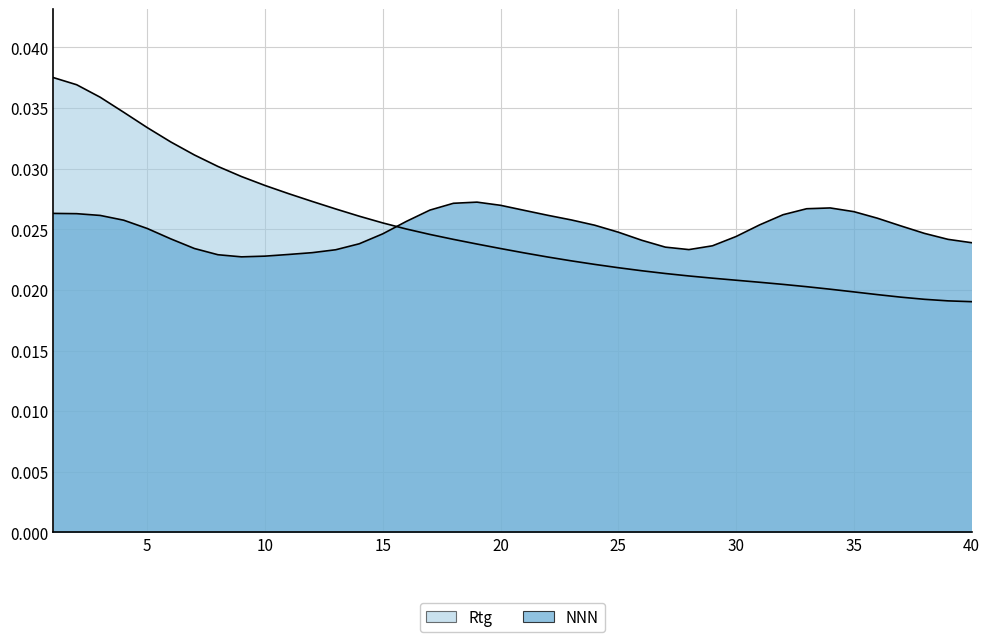

Which label corresponds to the smallest value in the chart?

40